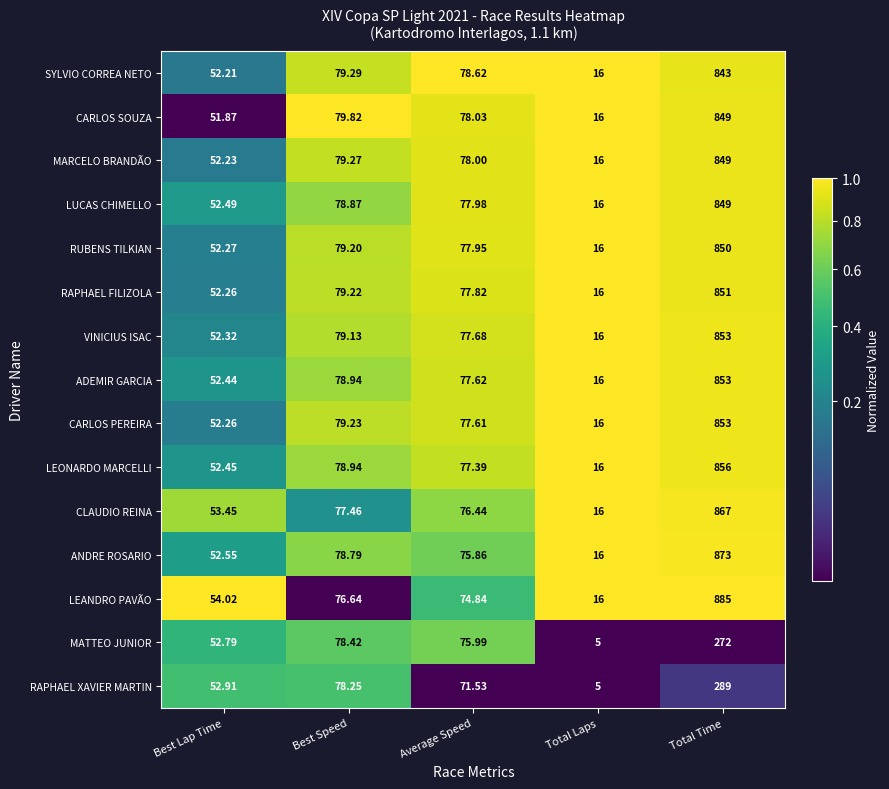

Which series has the largest range (max minus min)?

LEANDRO PAVÃO